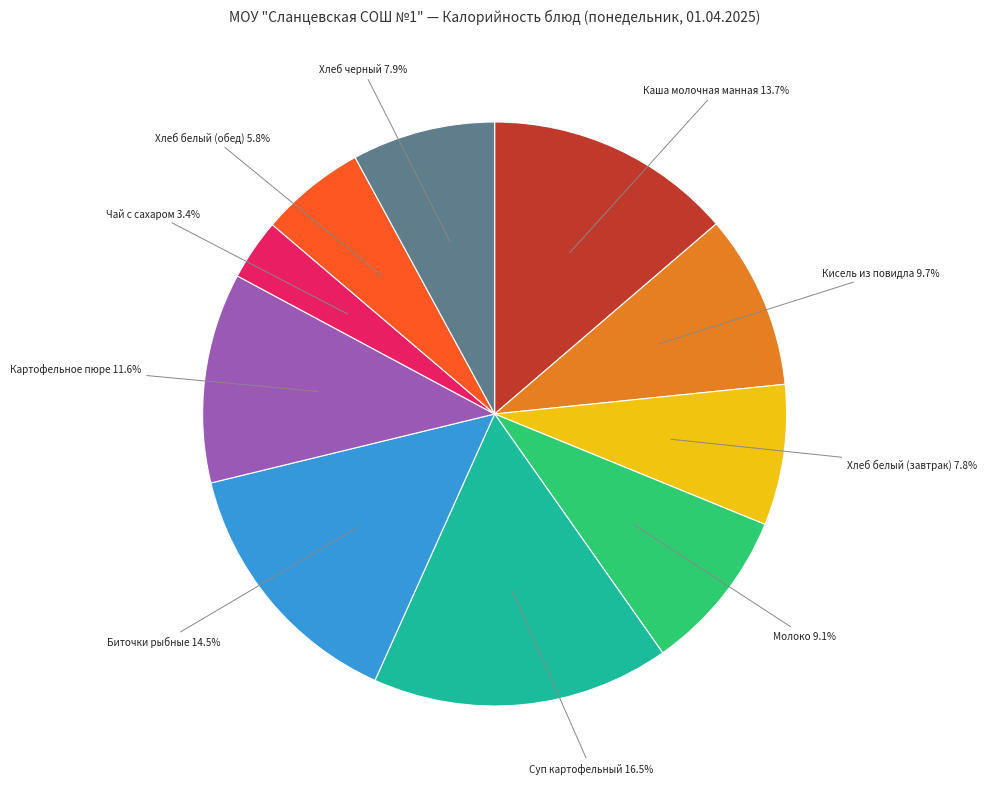

To the nearest percent, what is the average slice percentage?

10%